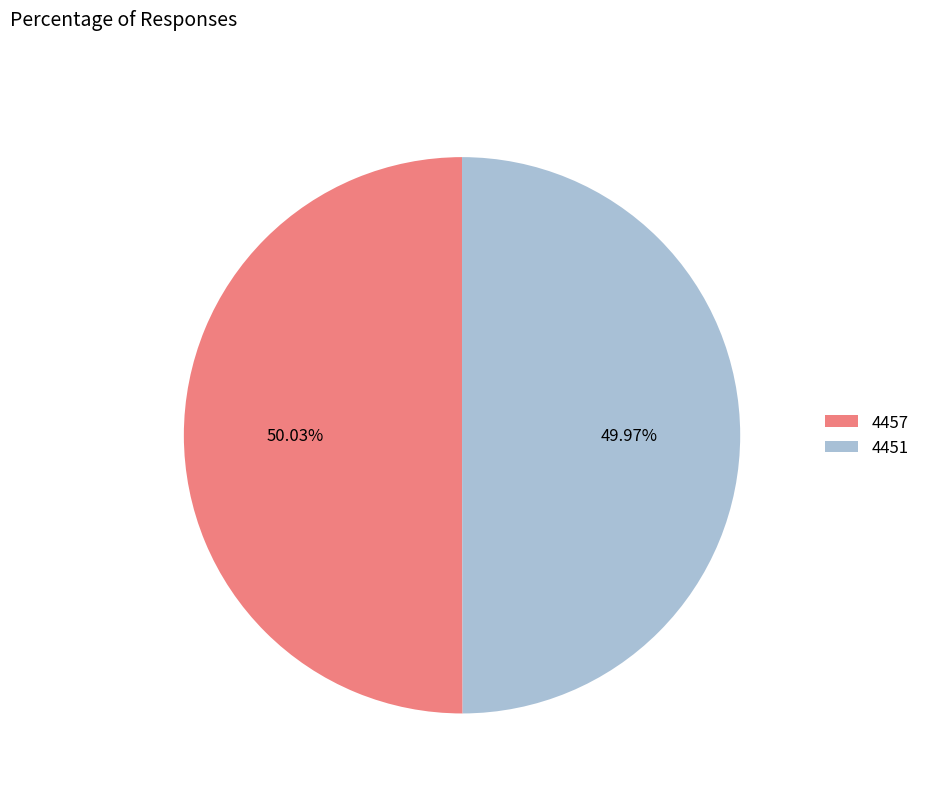

Is it true that 4457 is 58% of the pie?

False